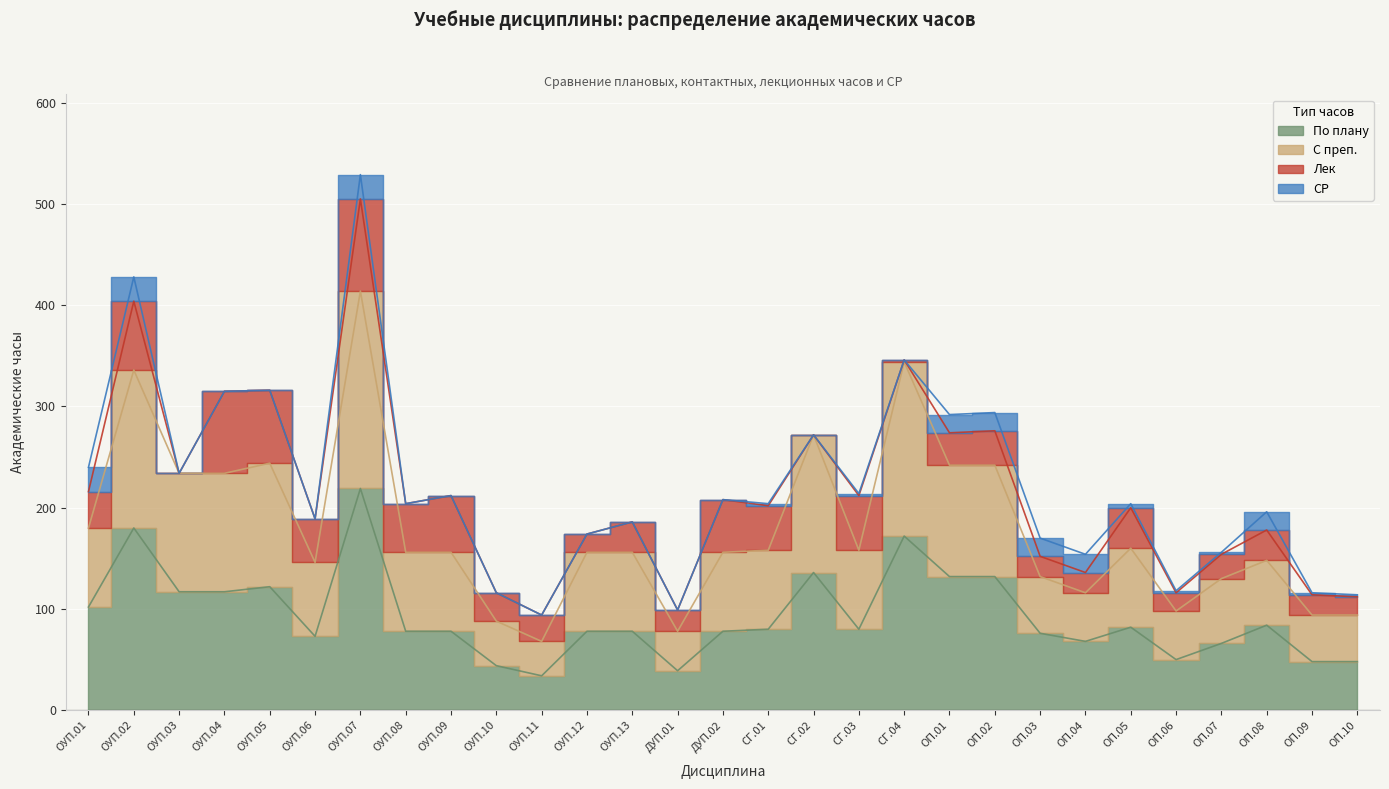

How many interior local valleys does the По плану series have?

6